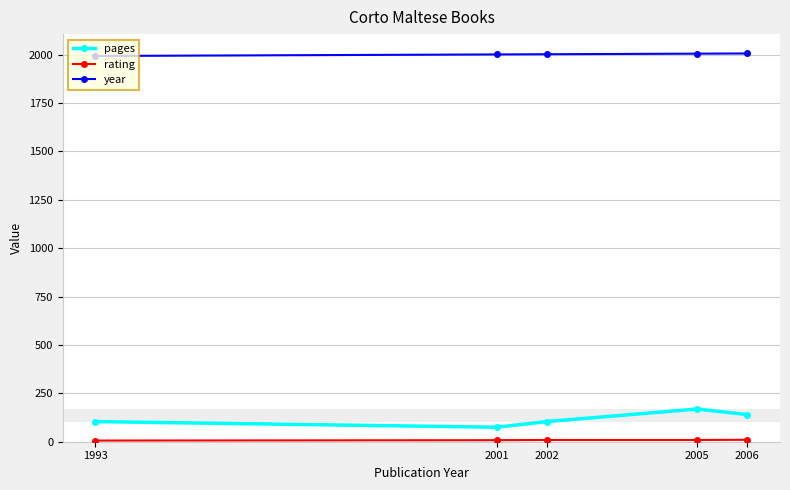

True or false: year has a value of 2850 at 2005.

False